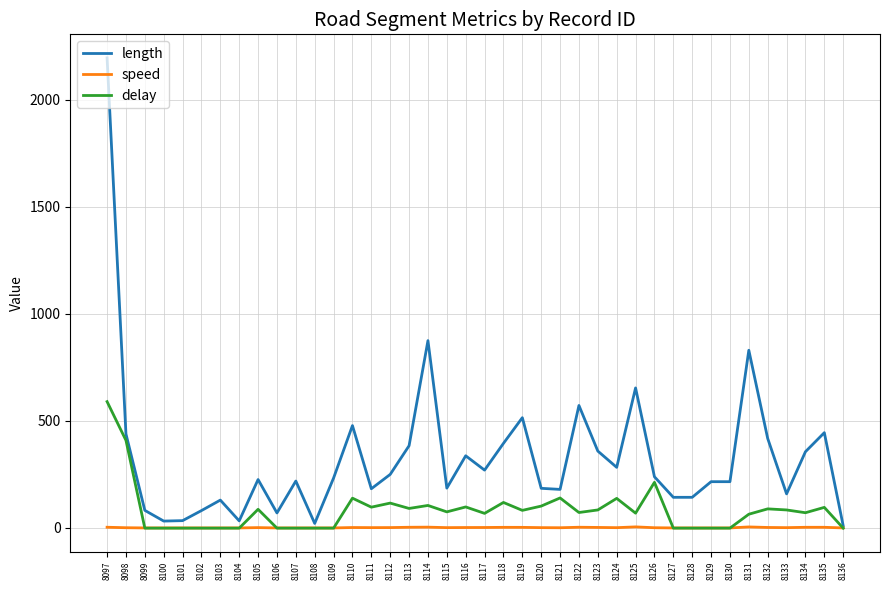

What is the sum of all length values?

13077.0